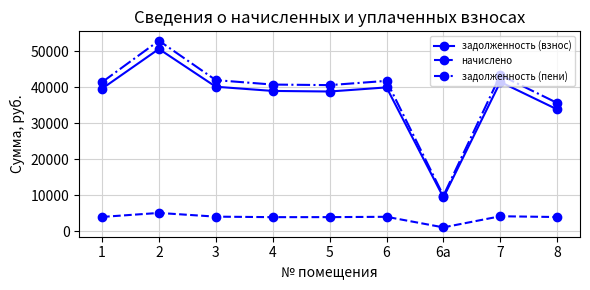

Which series has the largest total across all categories?

задолженность (пени)